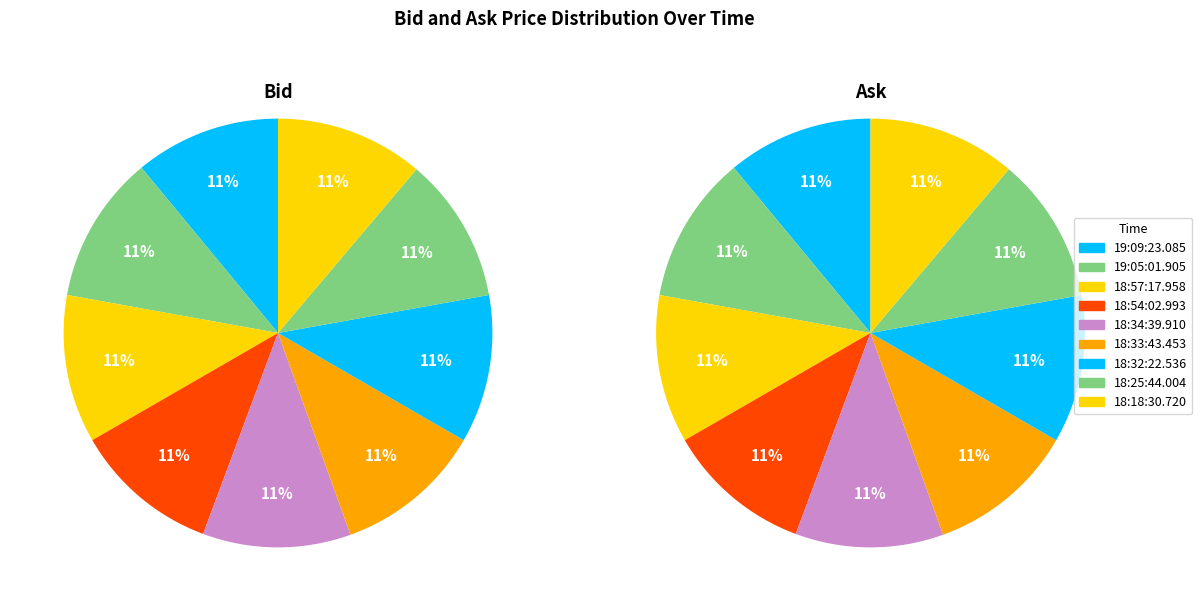

How many slices are in this pie chart?

9